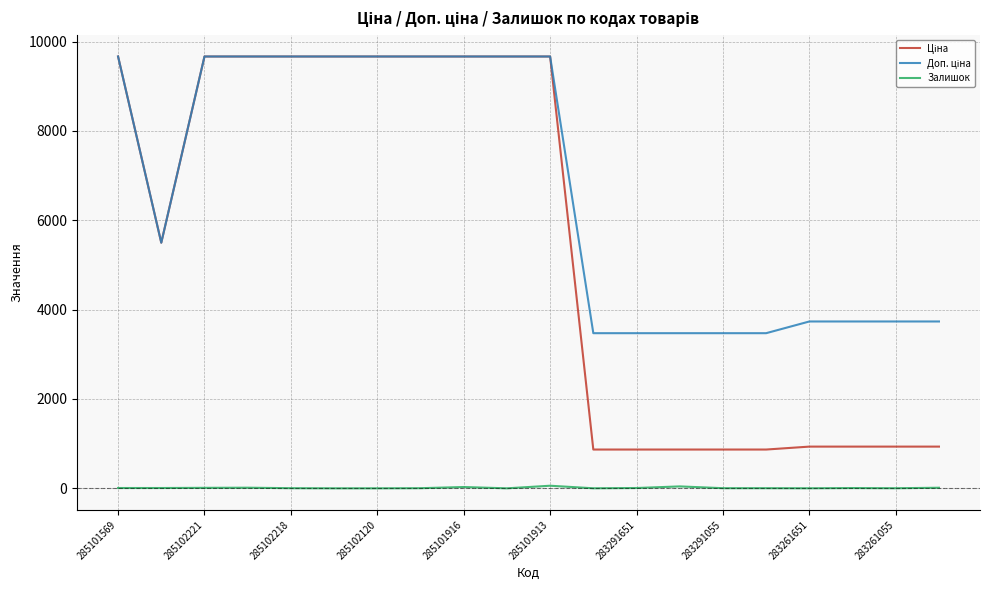

What is the greatest value displayed?

9664.7